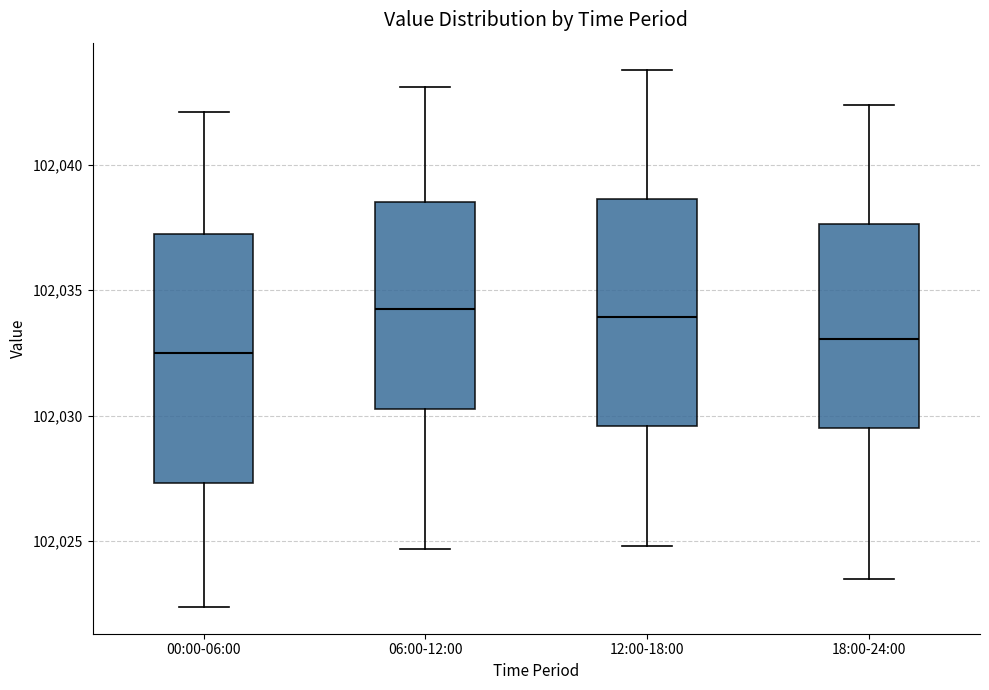

Where is the lower edge of the box for 12:00-18:00 on the y-axis? The values are not printed on the chart, so give them approximately, as read against the axis.

102029.5